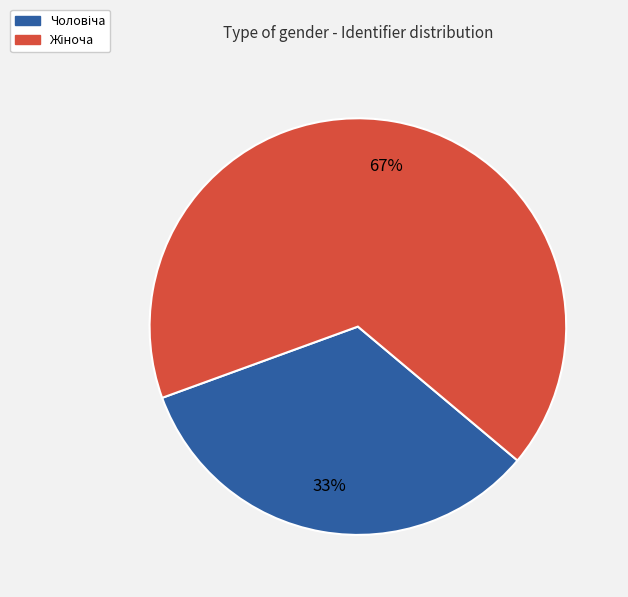

Is there any slice that represents more than half of the pie?

Yes